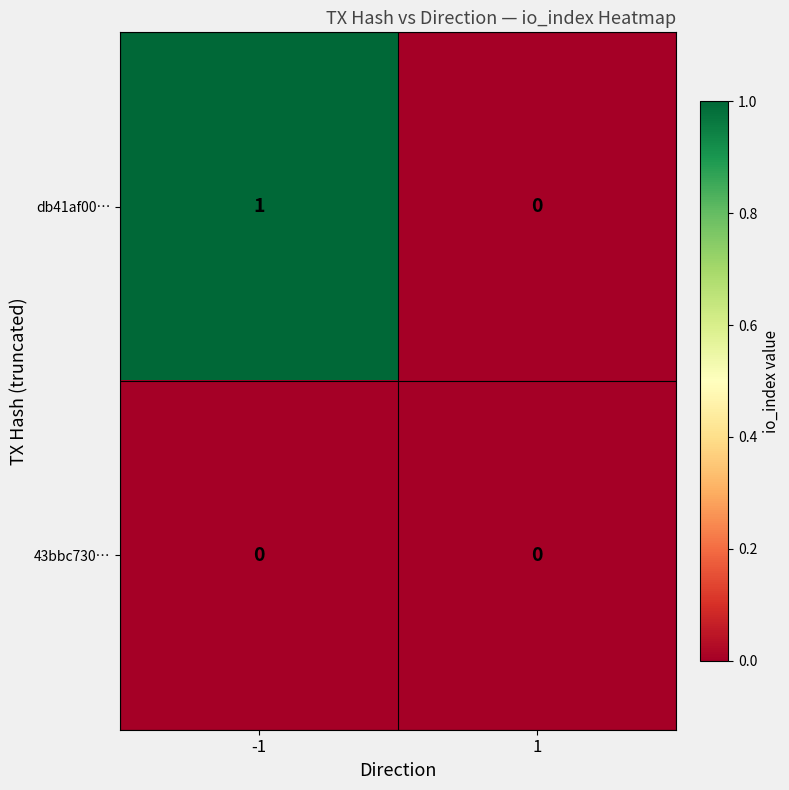

Reading left to right, transcribe all the data shown in this chart.

db41af00…: -1=1	1=0
43bbc730…: -1=0	1=0